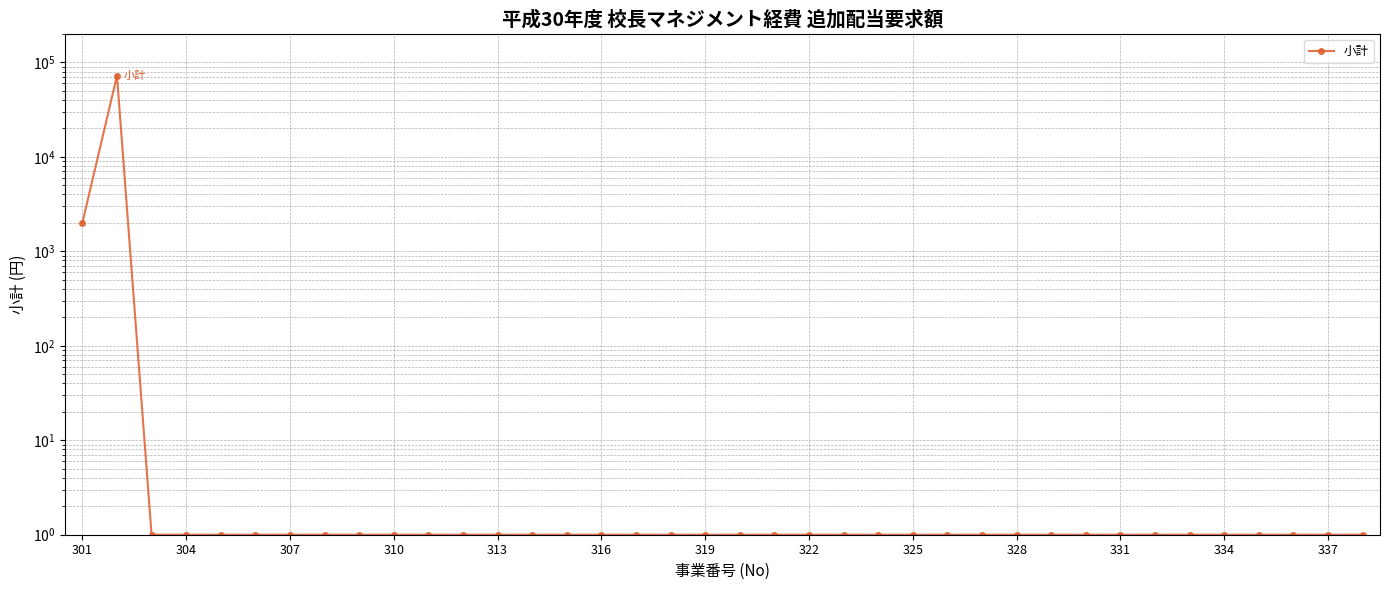

What is the change in value from 301 to 28?

-1999